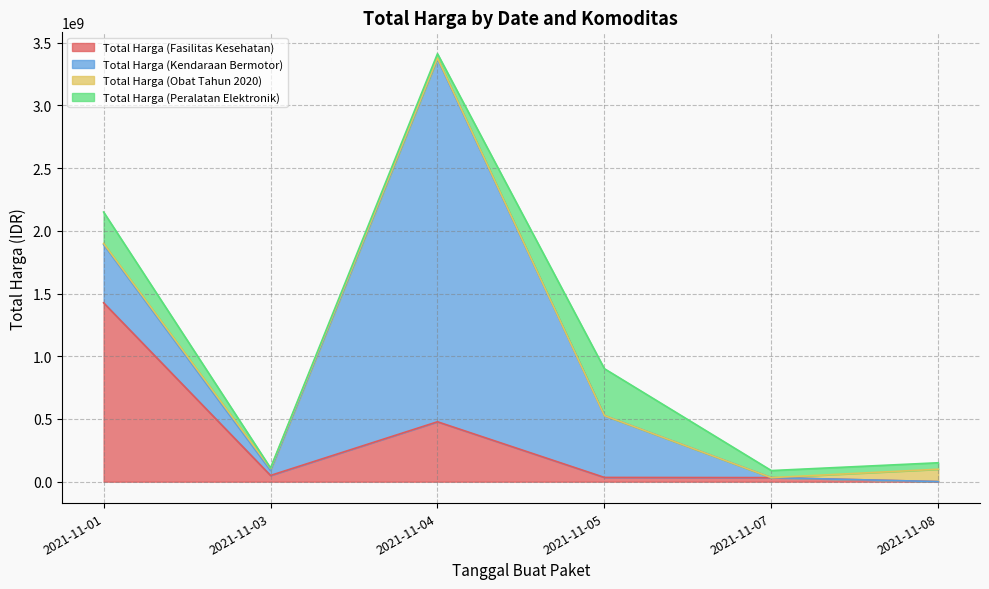

Does the chart have visible grid lines?

Yes